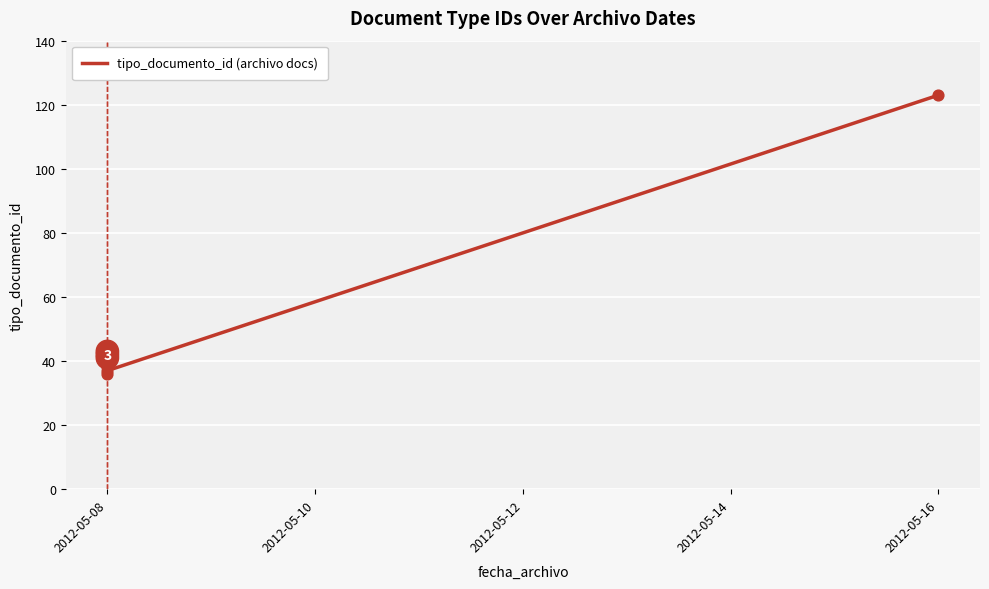

Approximately how many times larger is the value at 2012-05-16 compared to 2012-05-08?

3.2